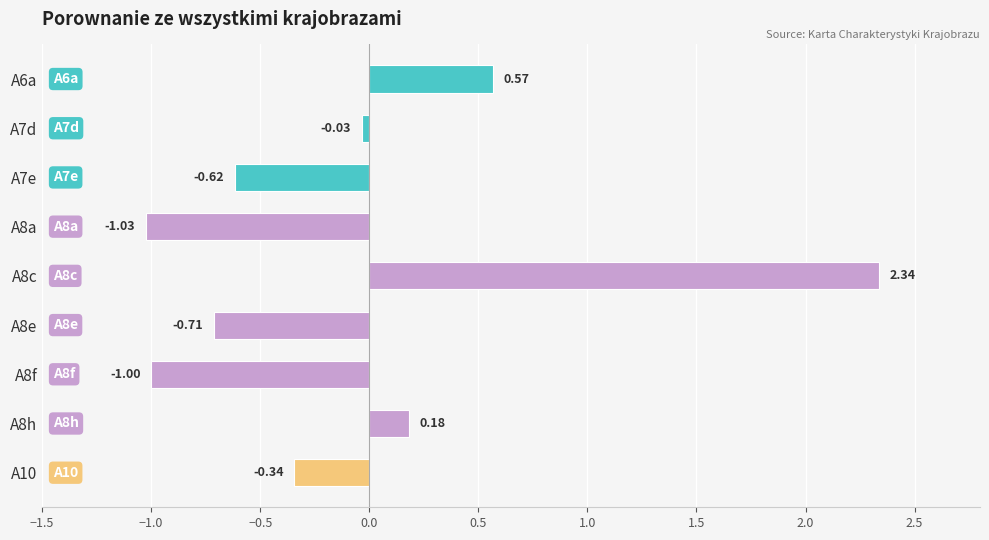

How many data points does each series have?

9